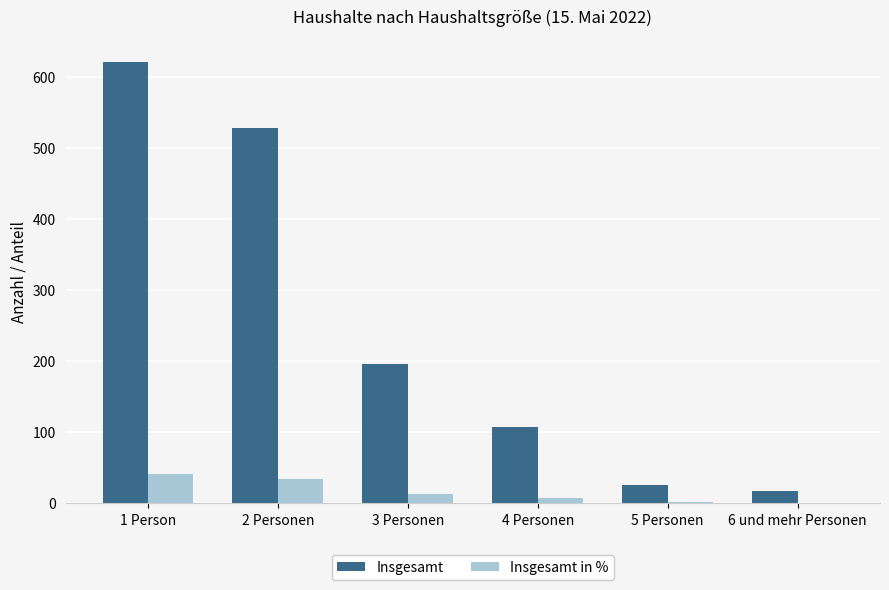

How many groups of bars are there?

6